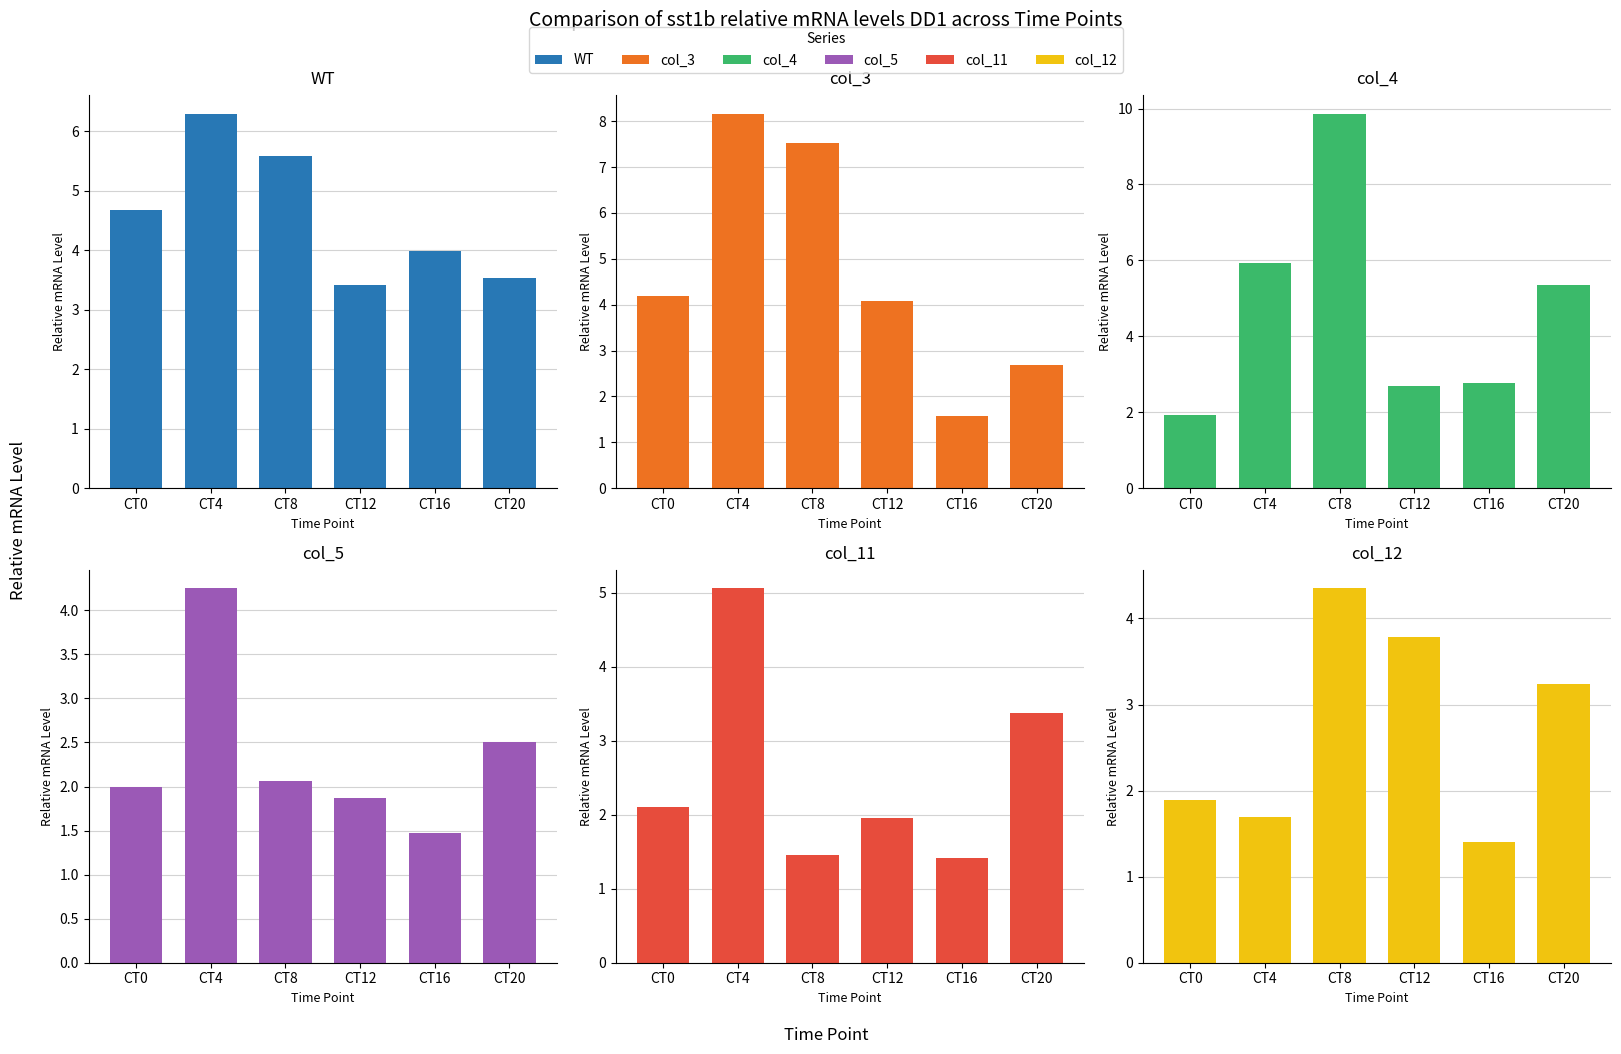

Is it true that WT equals 10.1 at CT4?

False